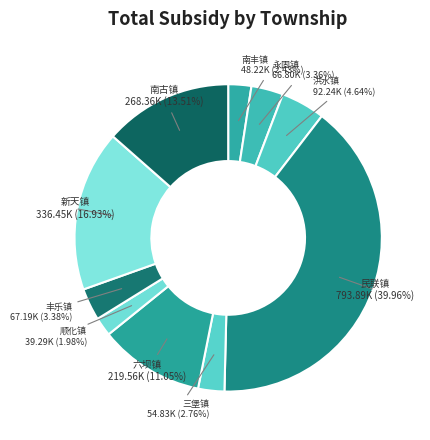

Which category has the biggest portion of the pie?

民联镇